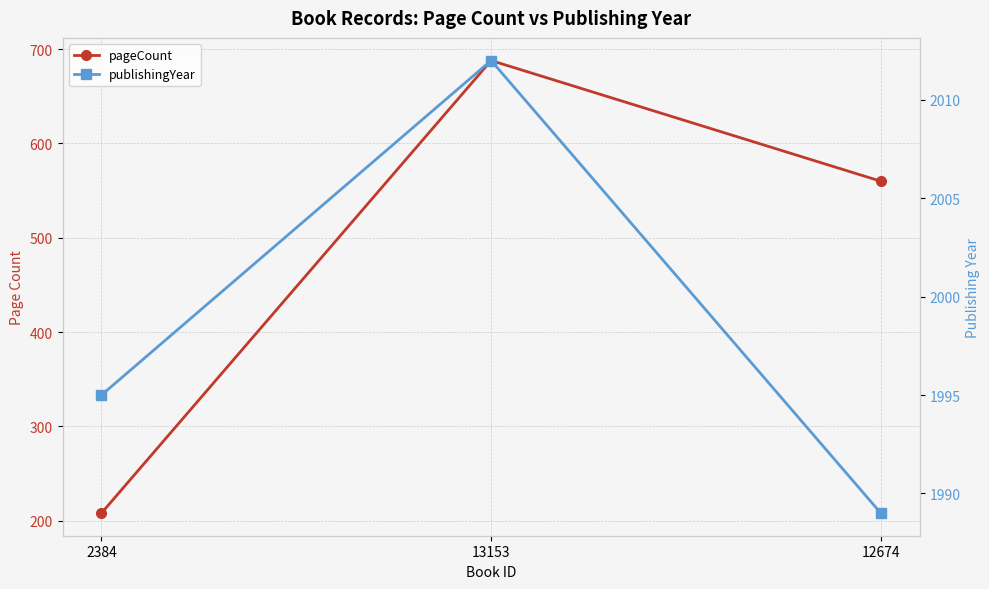

At which category does the chart reach its minimum across all series?

2384